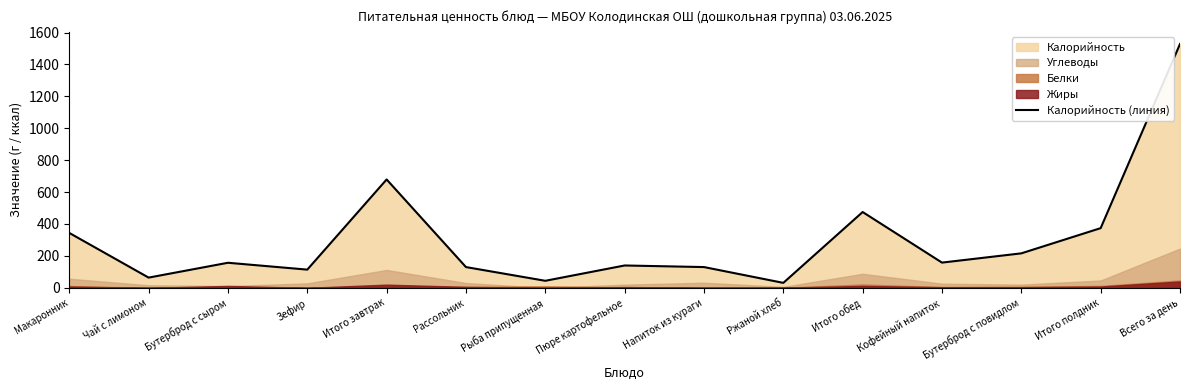

How many points are higher than both their immediate neighbors (excluding endpoints)?

4